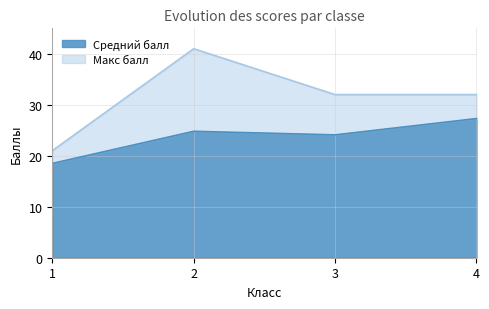

What is the difference between the Макс балл values at 4 and 2?

9.0